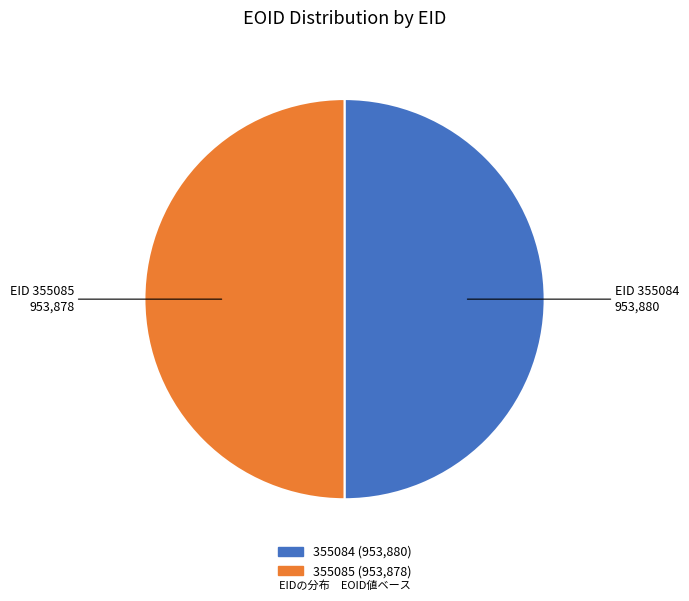

Is it true that 355084 is 50% of the pie?

True